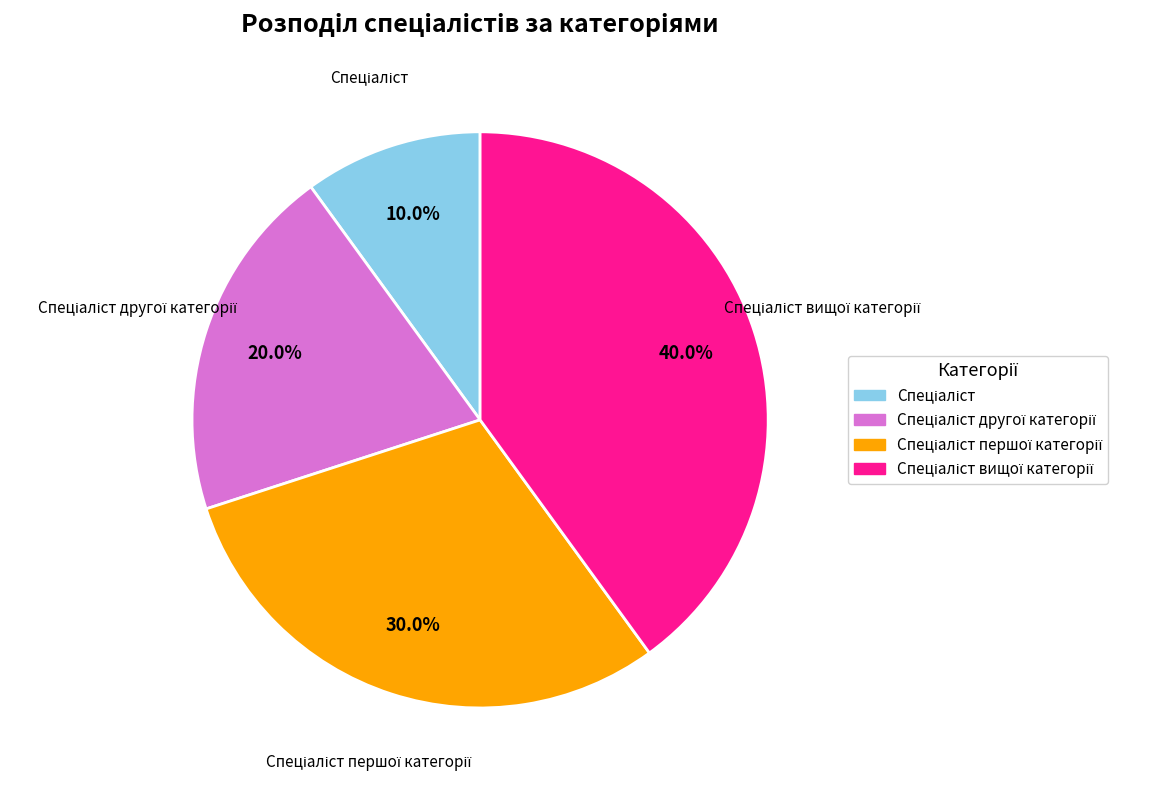

Does any single category account for the majority?

No